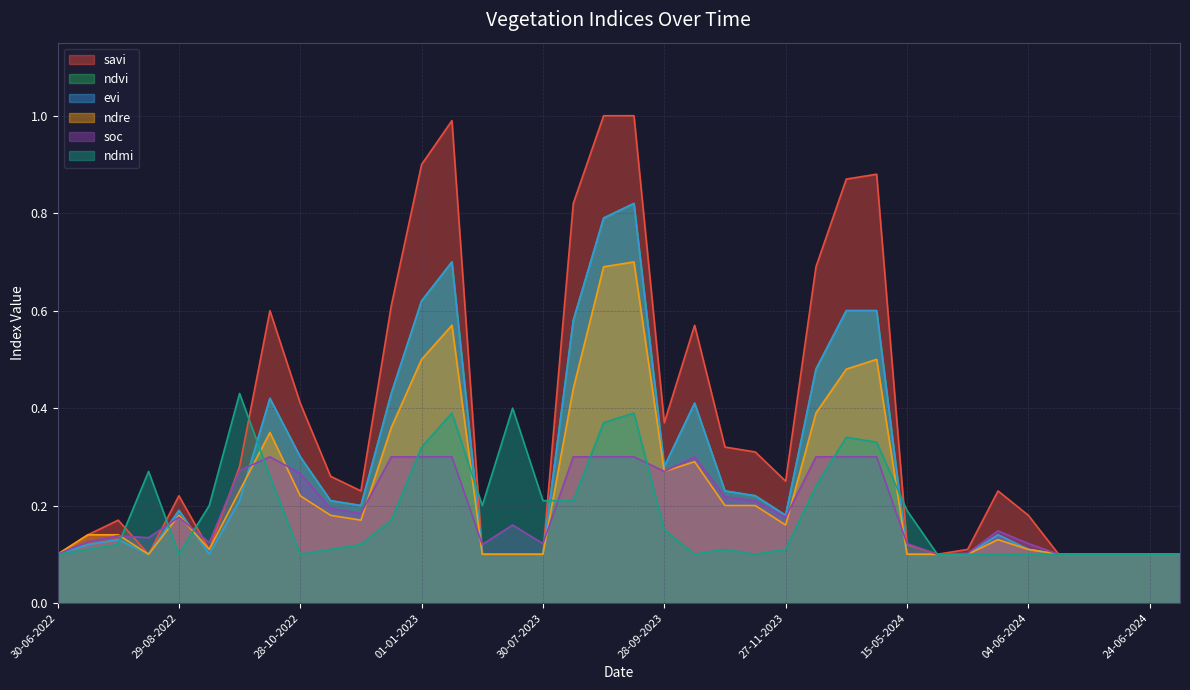

What is the sum of the soc values at 04-06-2024 and 12-11-2023?

0.3